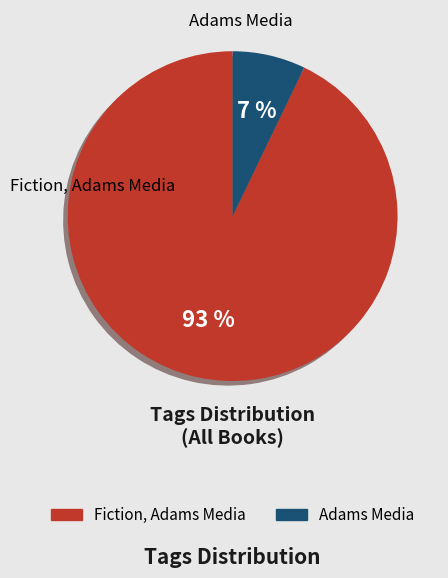

True or false: Fiction, Adams Media accounts for 93% of the total.

True